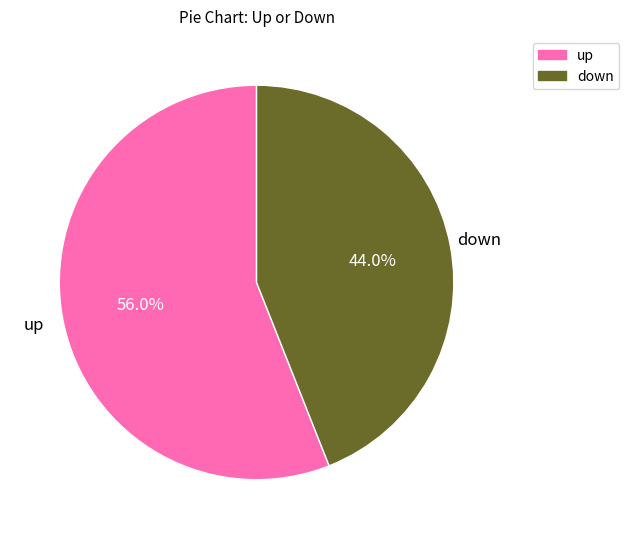

To the nearest percent, what is the difference between the largest and smallest slice percentages?

12%